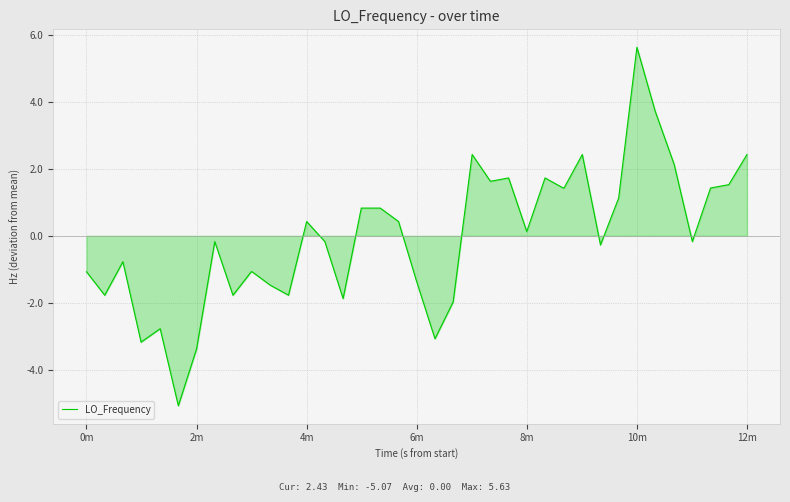

Reading right to left, list all the values displayed in this chart.

2.4	1.5	1.4	-0.2	2.1	3.7	5.6	1.1	-0.3	2.4	1.4	1.4	1.7	0.1	1.7	1.6	2.4	-2.0	-3.1	-1.4	0.4	0.8	0.8	0.8	-1.9	-0.2	0.4	-1.8	-1.5	-1.1	-1.1	-1.8	-0.2	-3.4	-5.1	-2.8	-3.2	-0.8	-1.8	-1.1